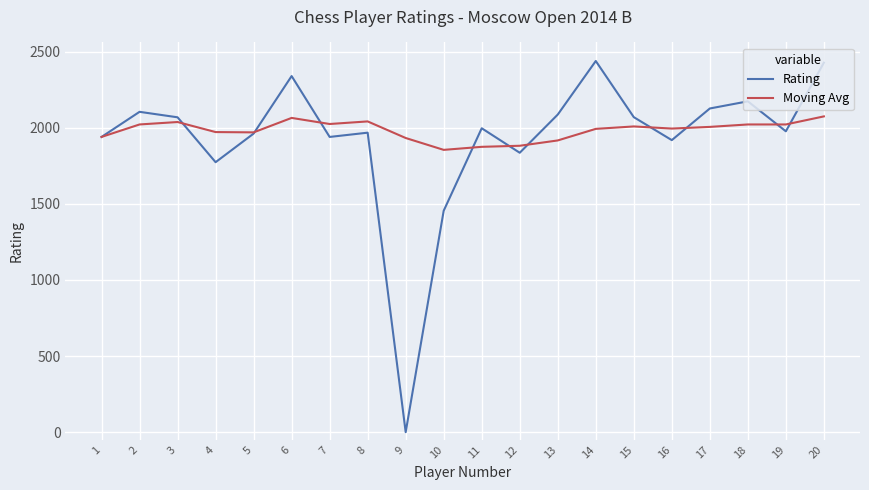

Is the value of Moving Avg at 17 greater than the value of Rating at 9?

Yes